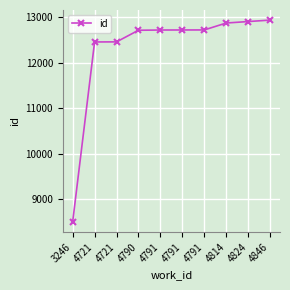

What is the difference between the values at 4846 and 4791?

217